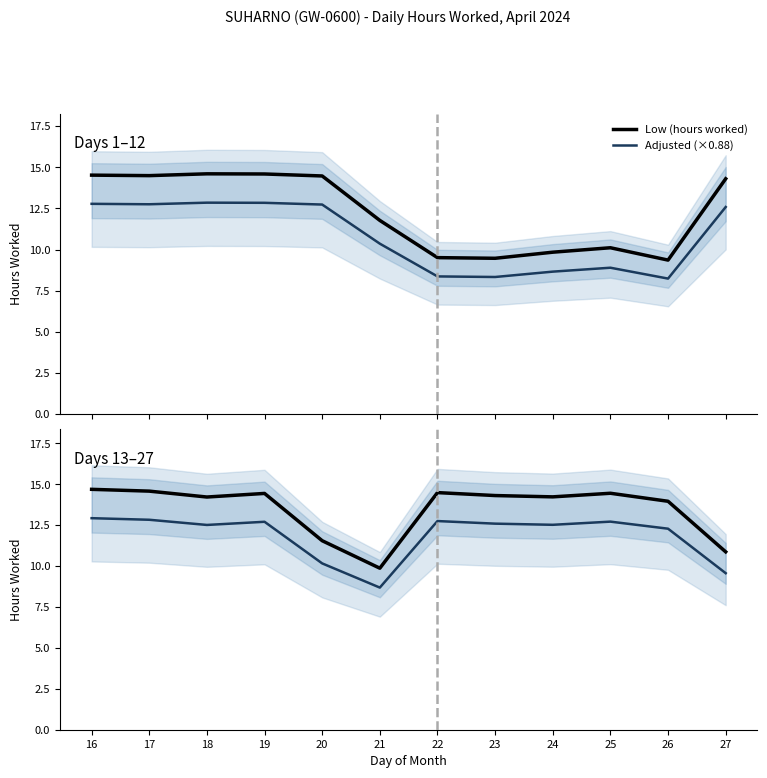

At how many categories does at least one series exceed 14?

8